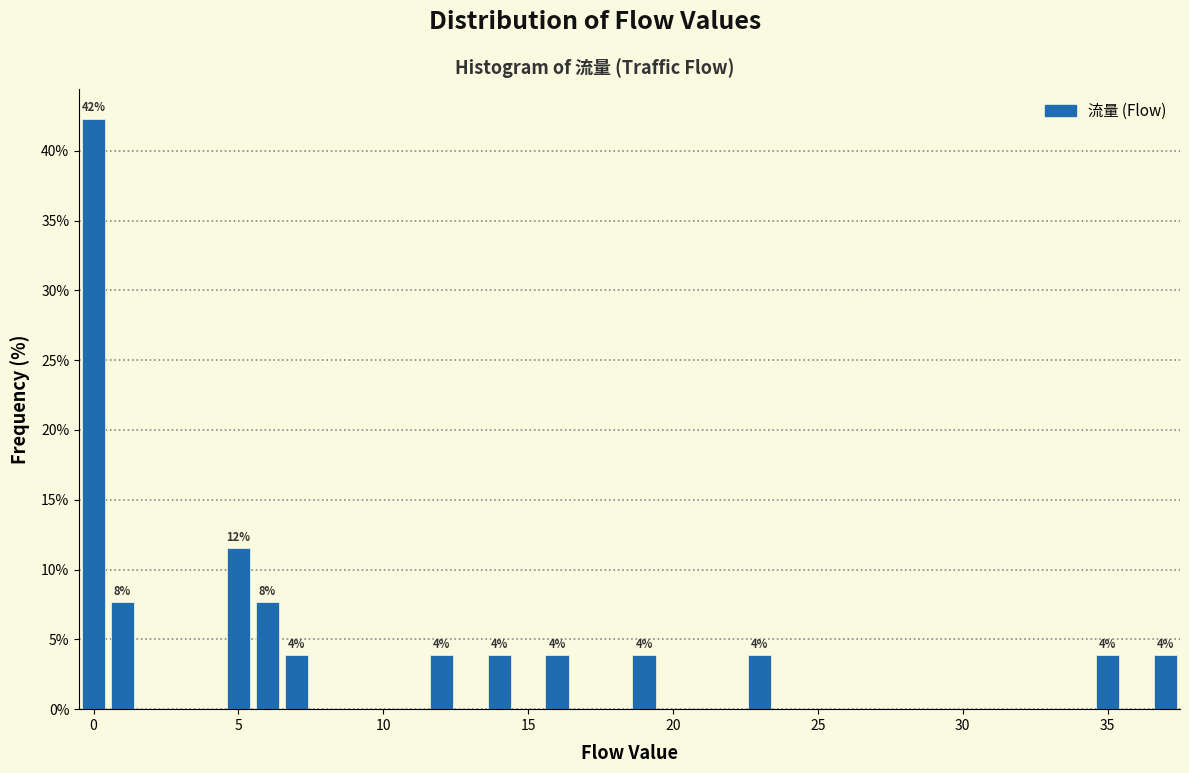

Read against the x-axis, roughly where is the centre of the tallest bar?

0.0